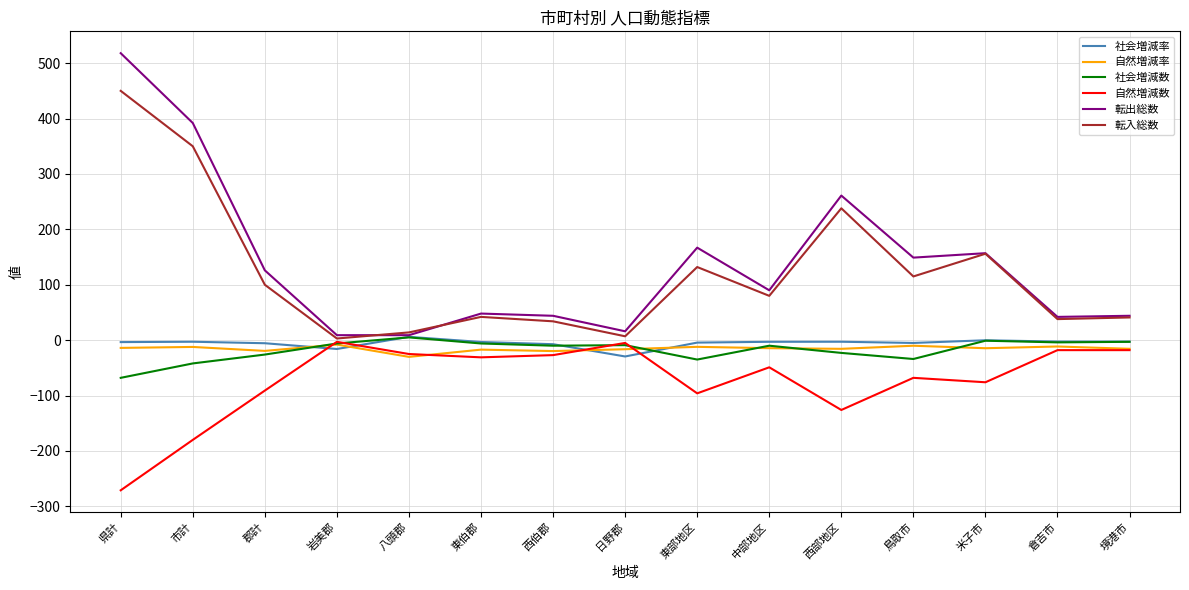

What is the approximate value of 自然増減率 at 岩美郡?

-8.0